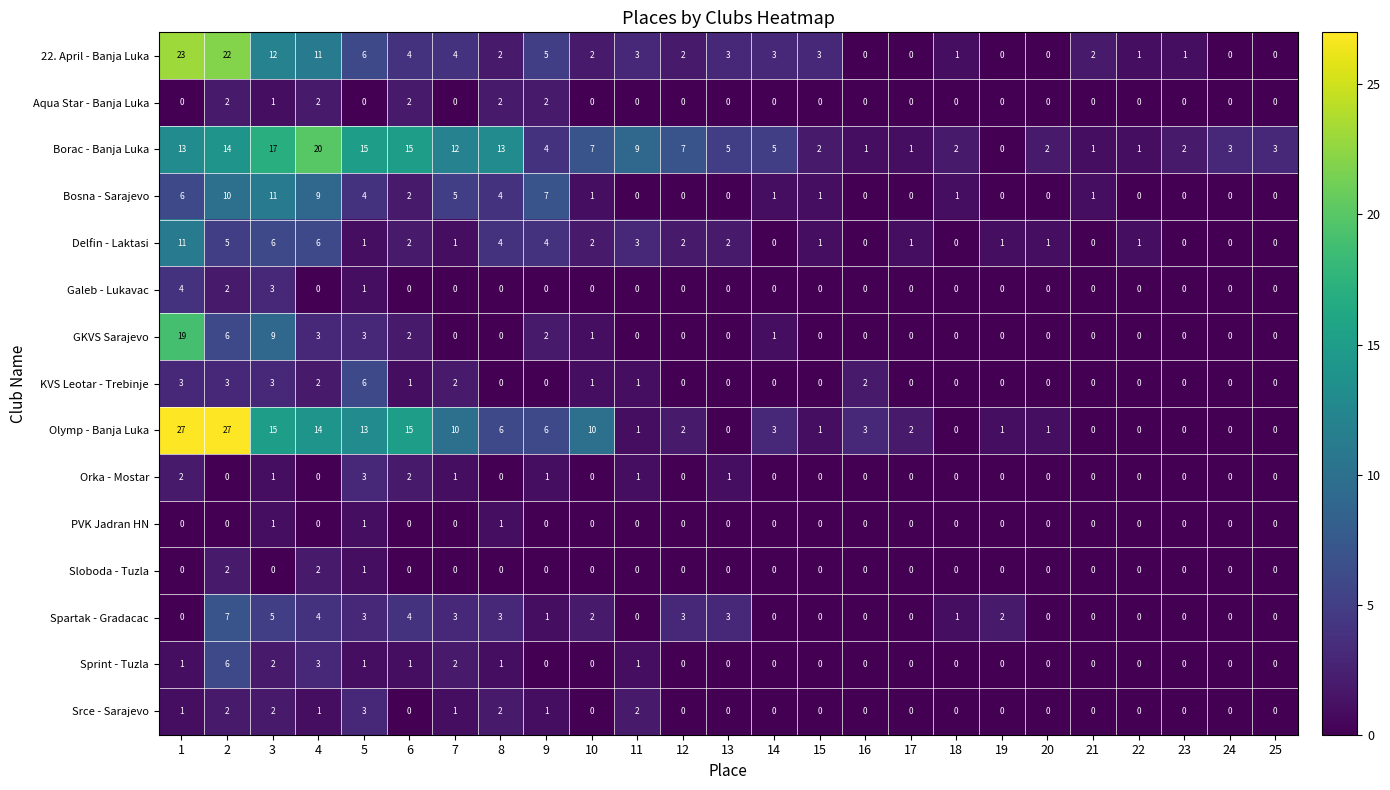

Which category has the highest value in the Orka - Mostar series?

5